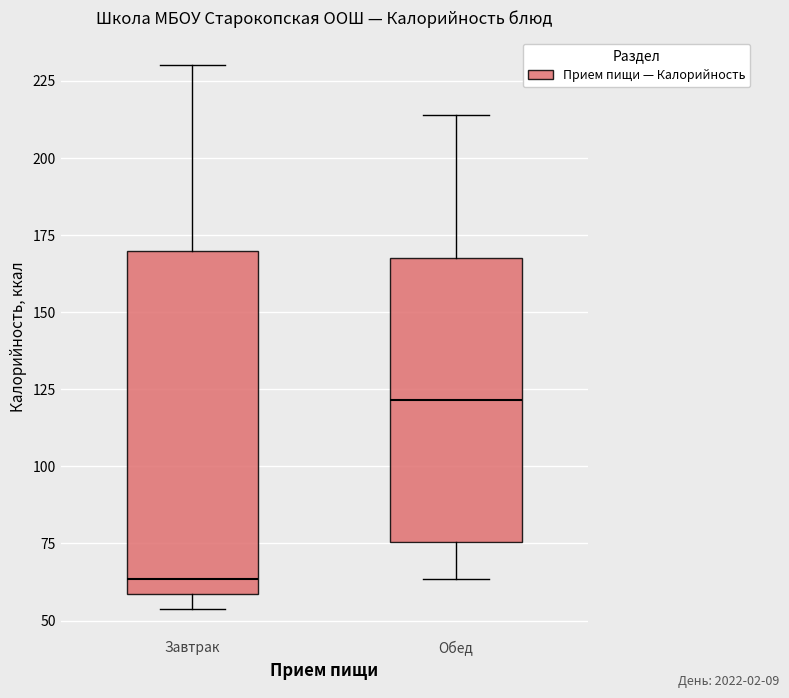

Which box has the lowest median line?

Завтрак